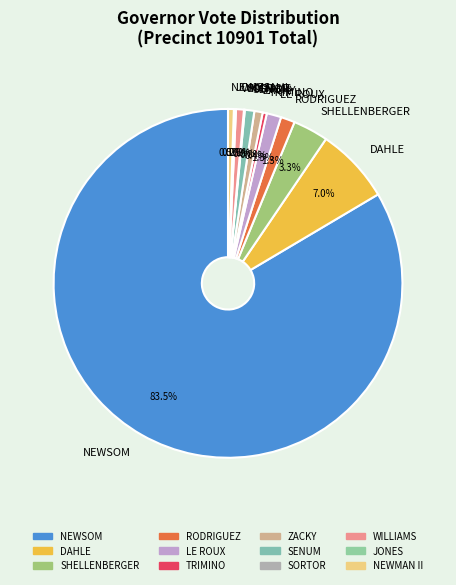

Which has a higher value, NEWSOM or SHELLENBERGER?

NEWSOM